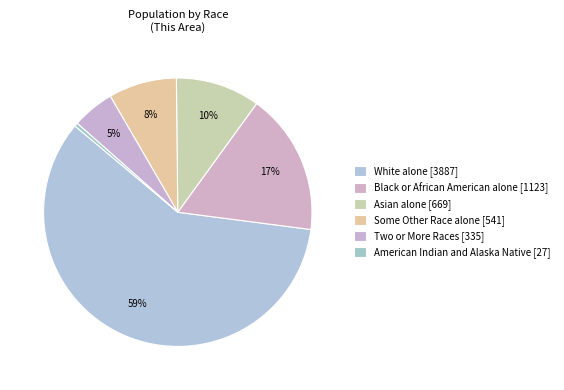

How many segments does this pie chart have?

6